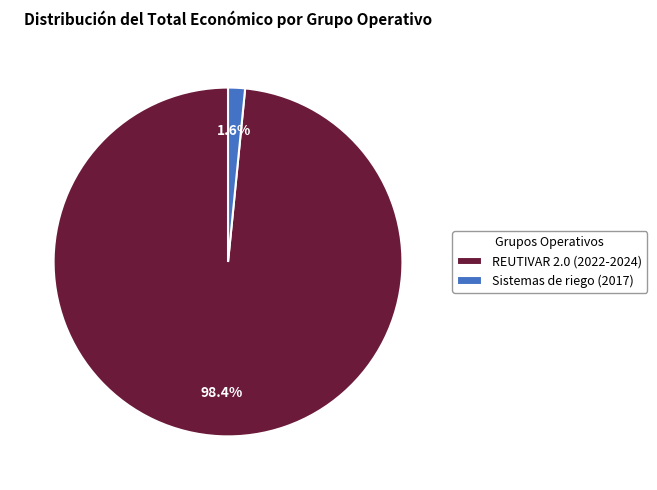

Between Sistemas de riego (2017) and REUTIVAR 2.0 (2022-2024), which is larger?

REUTIVAR 2.0 (2022-2024)